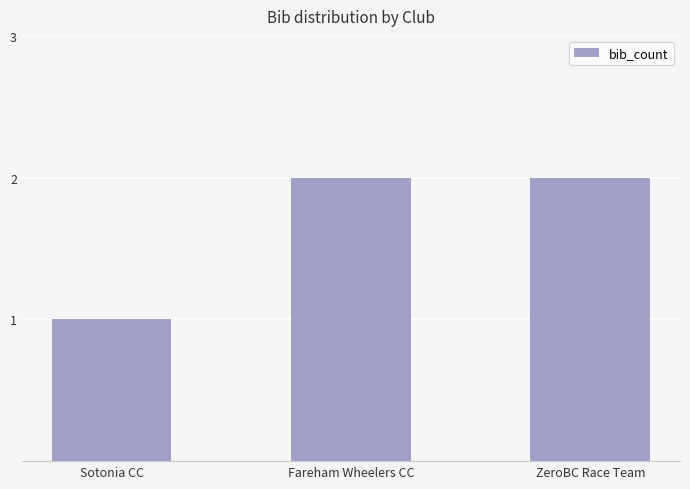

What is the label of the 1st bar from the left?

Sotonia CC